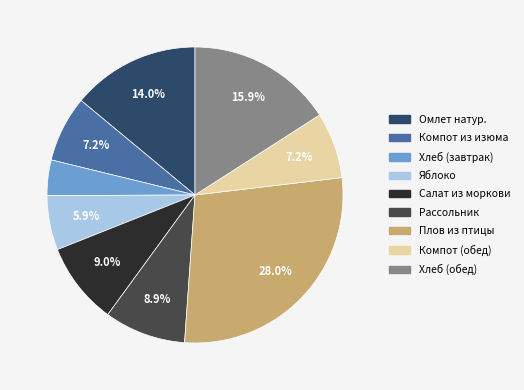

Approximately how many times larger is the value at Рассольник compared to Компот из изюма?

1.2